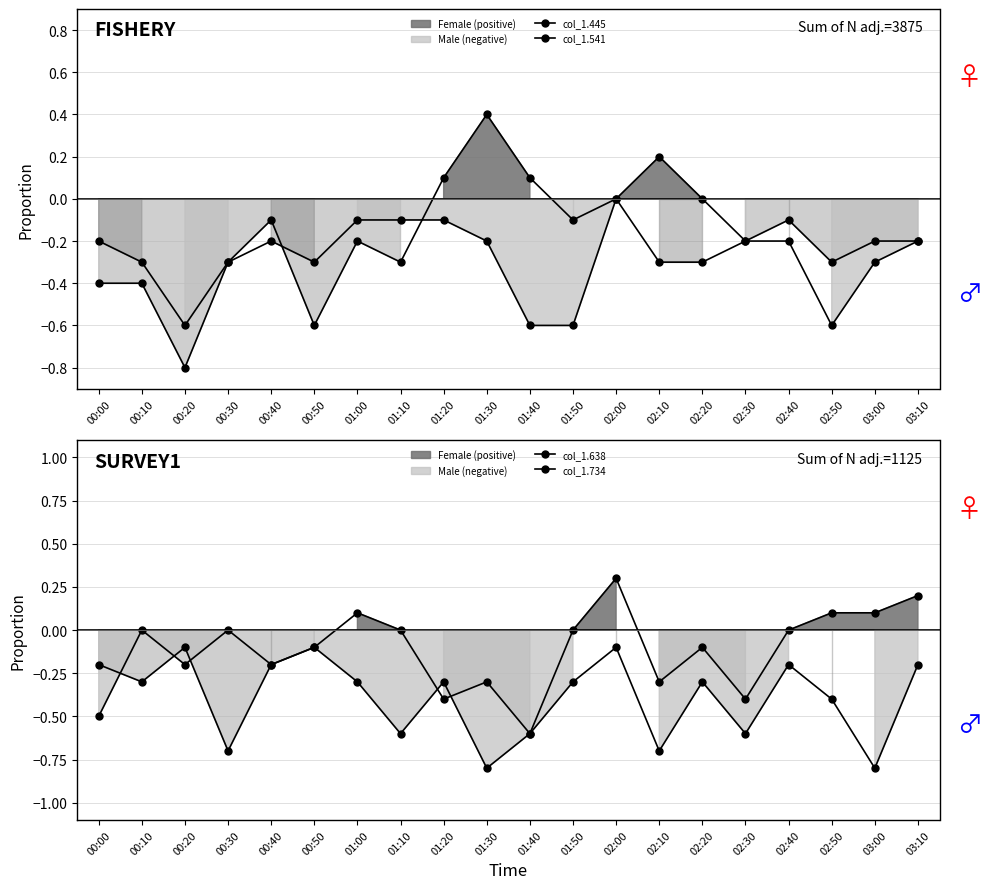

What is the maximum value shown in the chart?

0.4